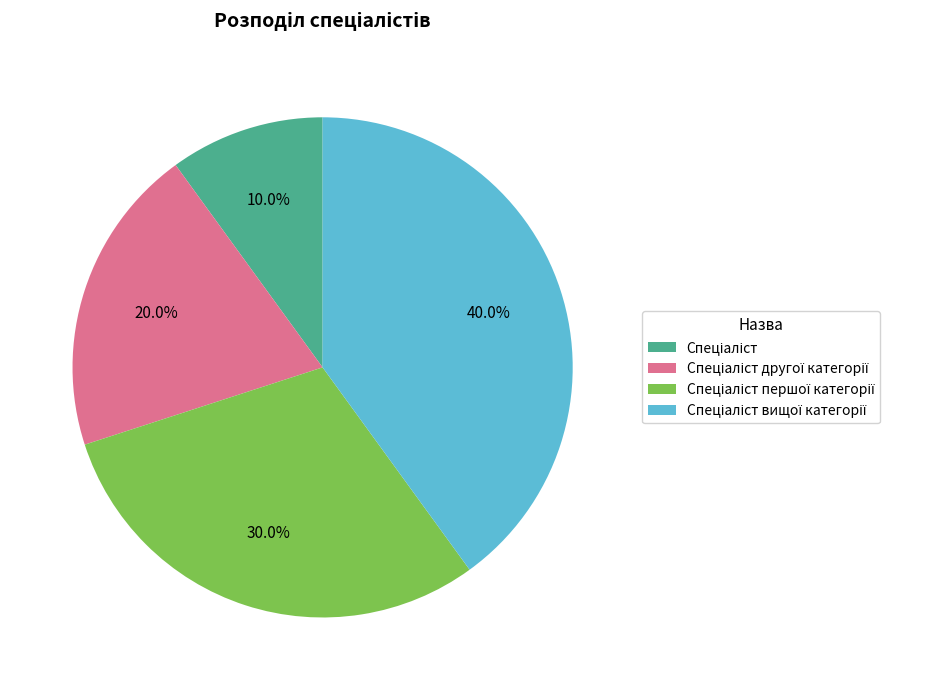

Does any single category account for the majority?

No